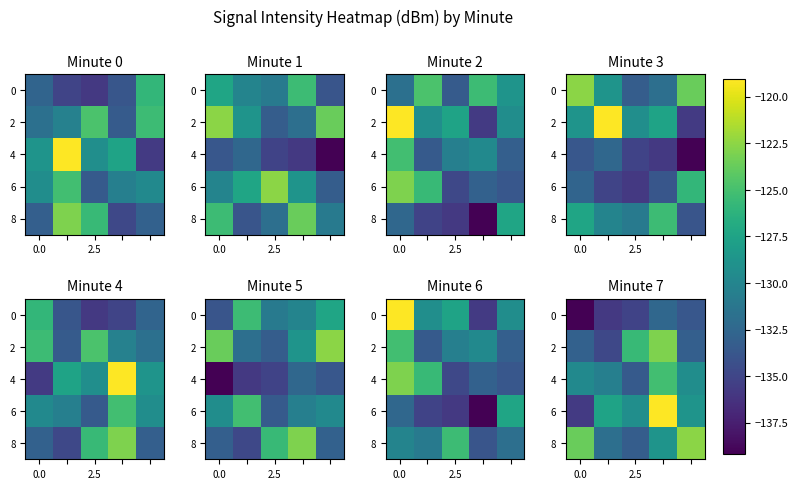

How many values in the 2 series are below -132?

3